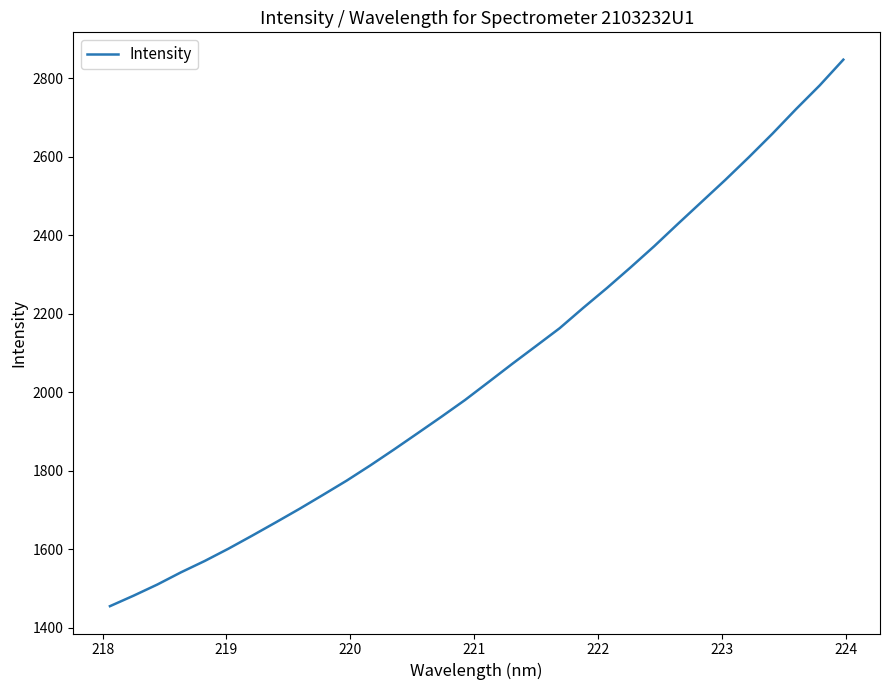

What is the greatest value displayed?

2847.7